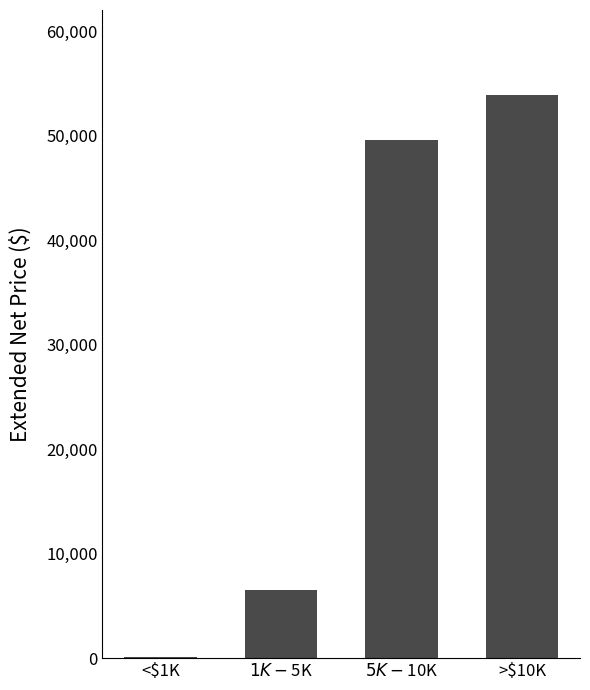

Reading left to right, extract all data points from this chart.

<$1K=100.0	$1K-$5K=6550.0	$5K-$10K=49593.2	>$10K=53950.6